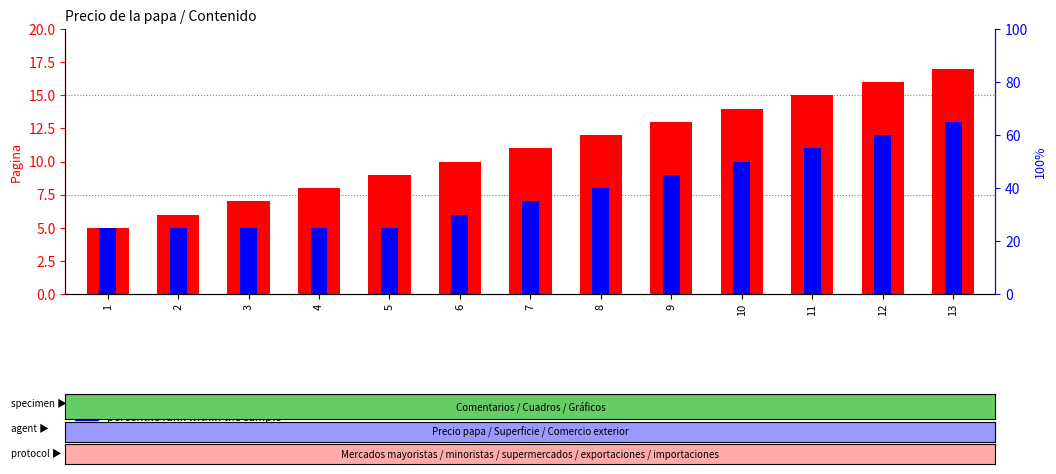

Is it true that percentile rank within the sample equals 8 at 8?

True